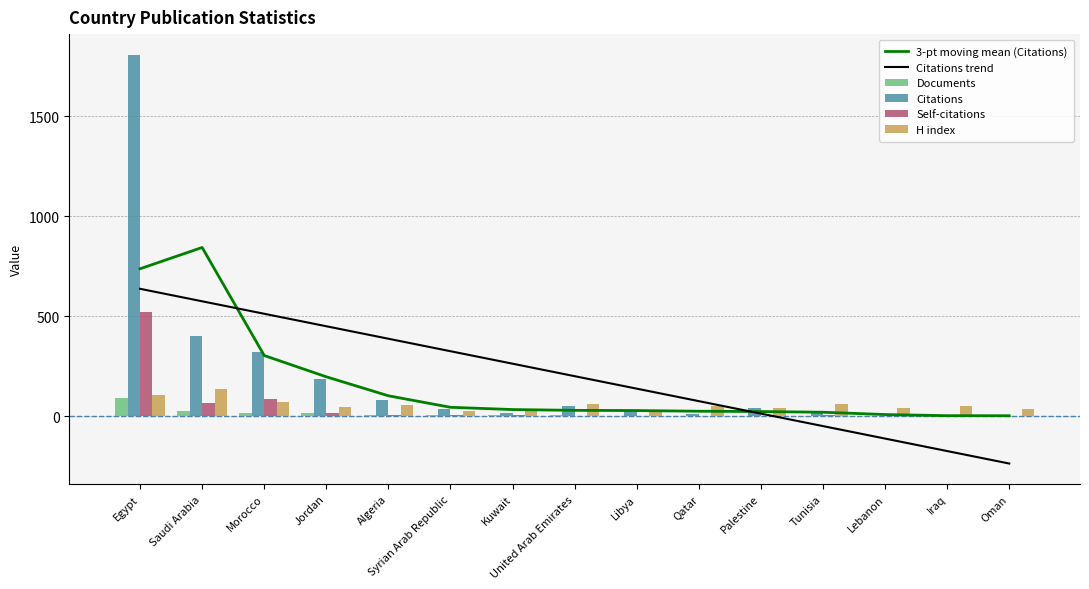

Which series has the widest spread of values?

Citations